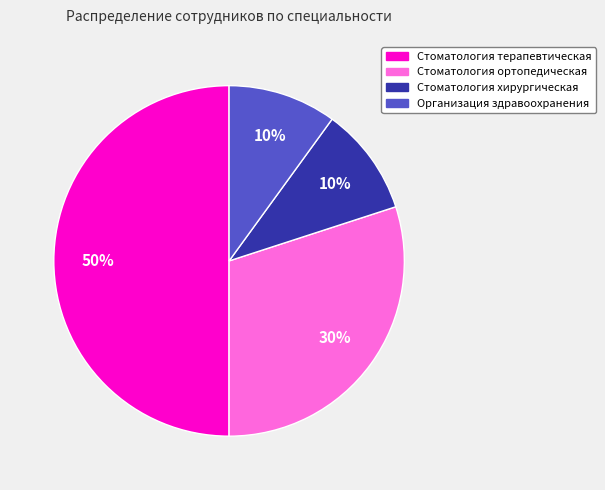

To the nearest percent, what is the difference between the largest and smallest slice percentages?

40%